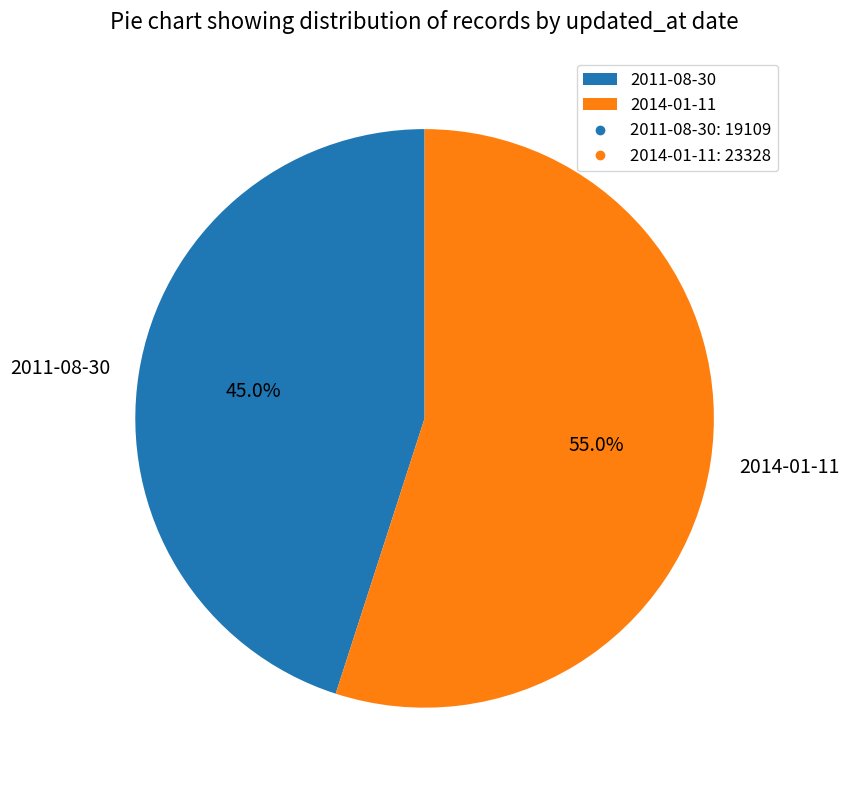

To the nearest percent, what percentage of the pie is 2014-01-11?

55%